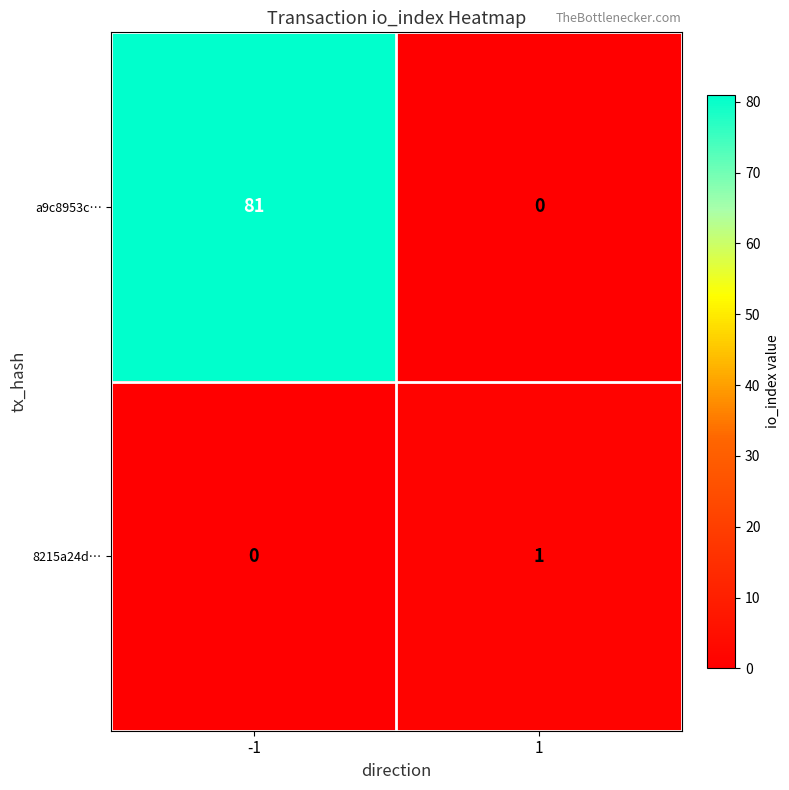

Which category has the highest value across all series?

-1